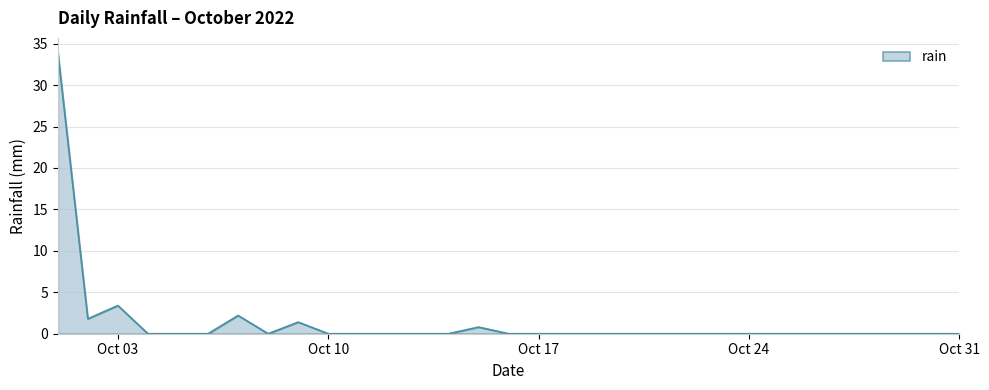

What is the greatest value displayed?

34.0